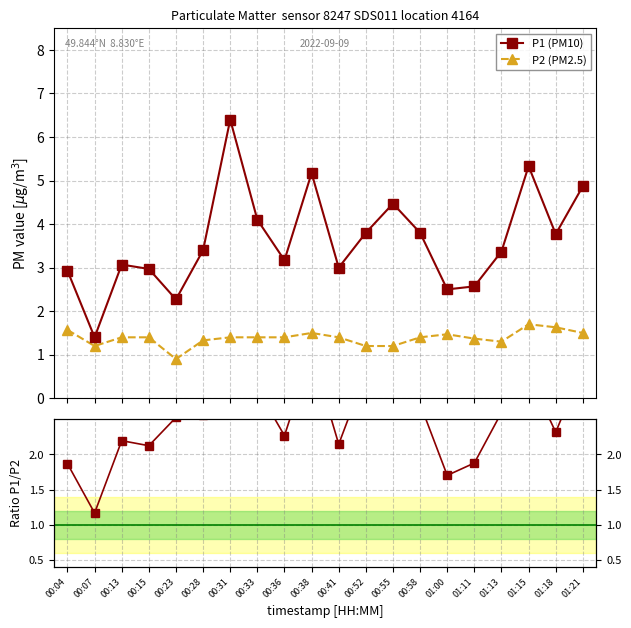

What is the value of the P1/P2 point at the 10th from the left?

3.4